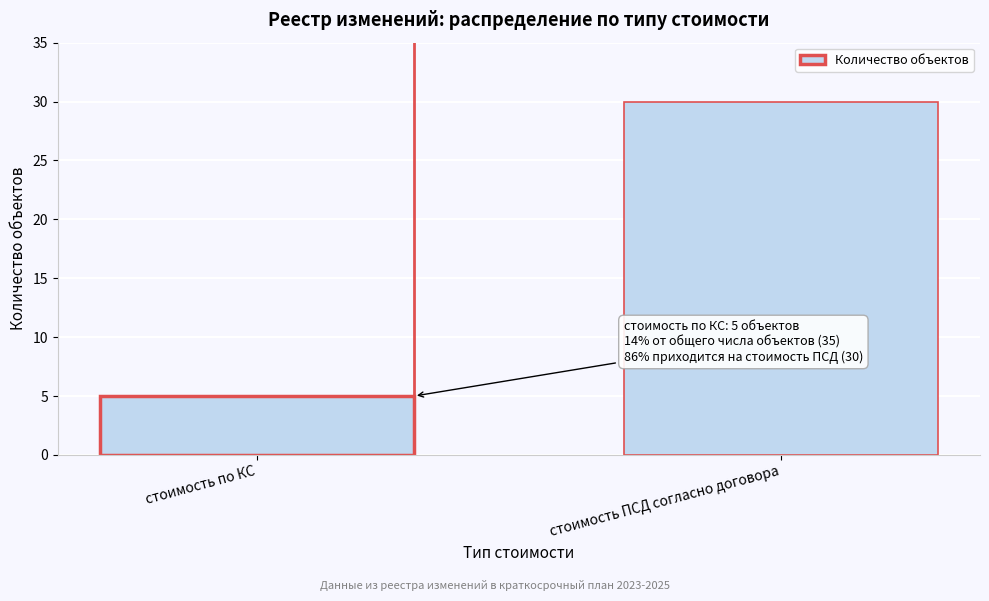

Reading left to right, extract all data points from this chart.

стоимость по КС=5	стоимость ПСД согласно договора=30